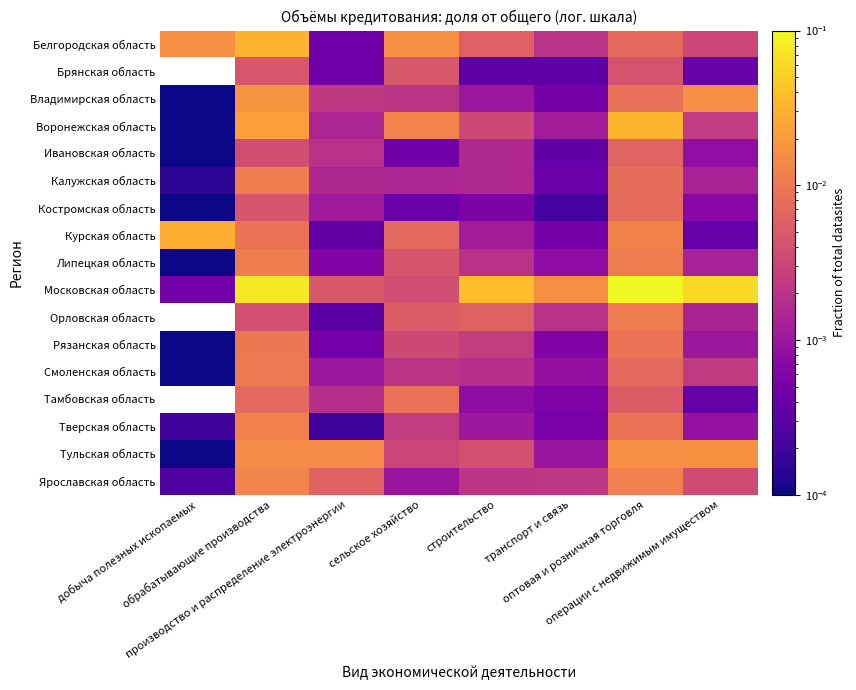

Rank the series at обрабатывающие производства from highest to lowest value.

Московская область, Белгородская область, Воронежская область, Владимирская область, Тульская область, Ярославская область, Тверская область, Липецкая область, Калужская область, Смоленская область, Рязанская область, Курская область, Тамбовская область, Брянская область, Костромская область, Орловская область, Ивановская область